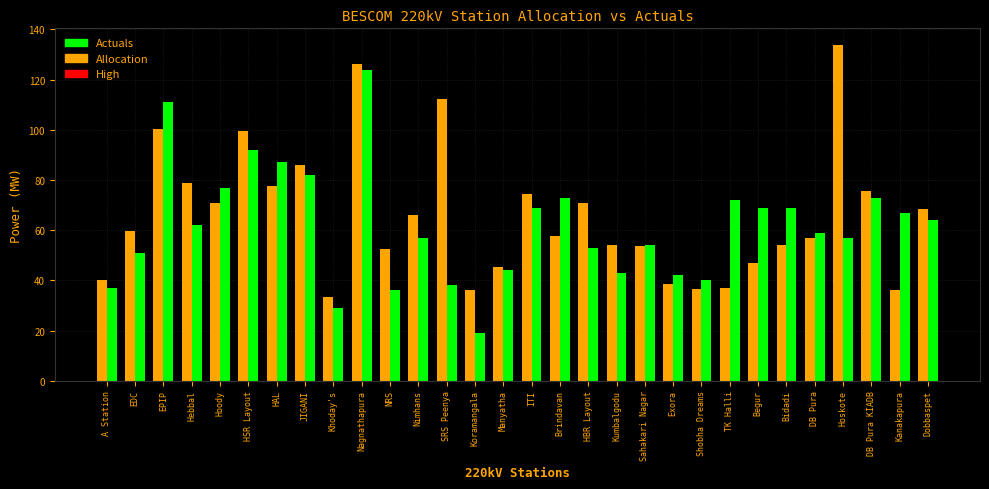

Which category has the highest value across all series?

Hoskote